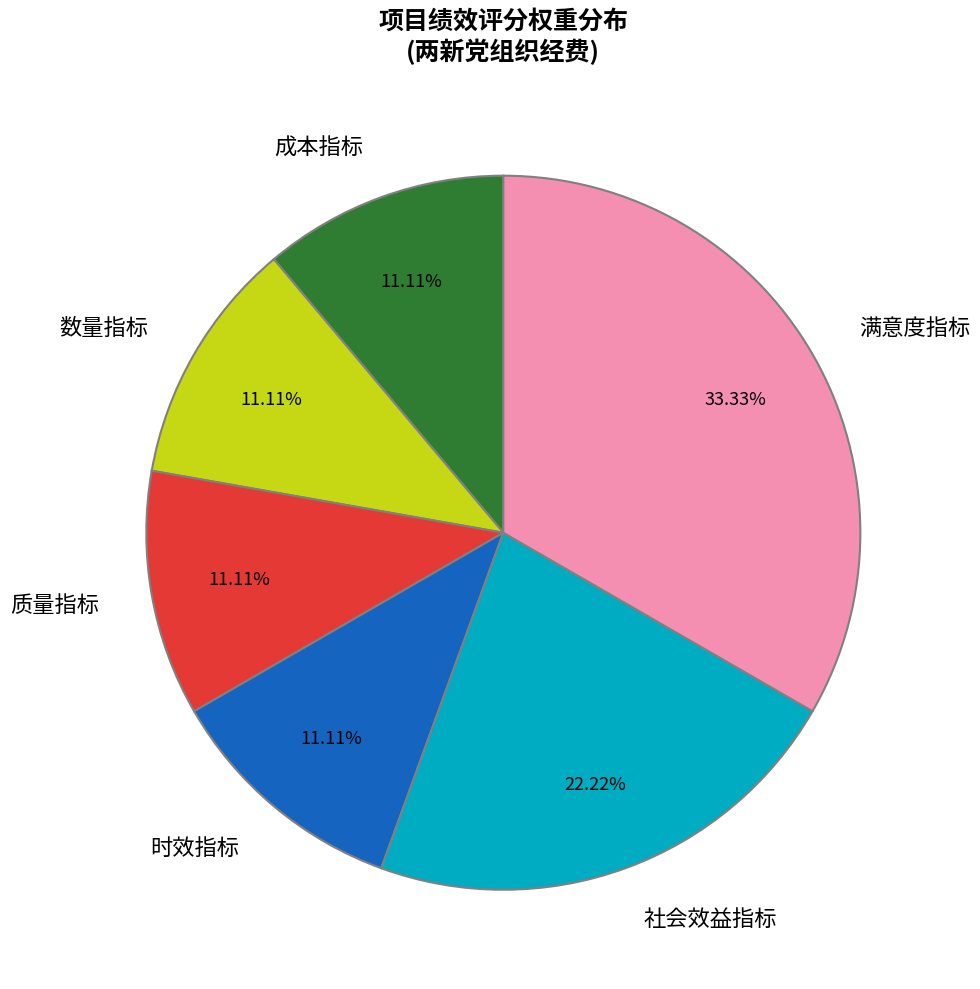

The 满意度指标 slice represents 46% of the pie. True or false?

False